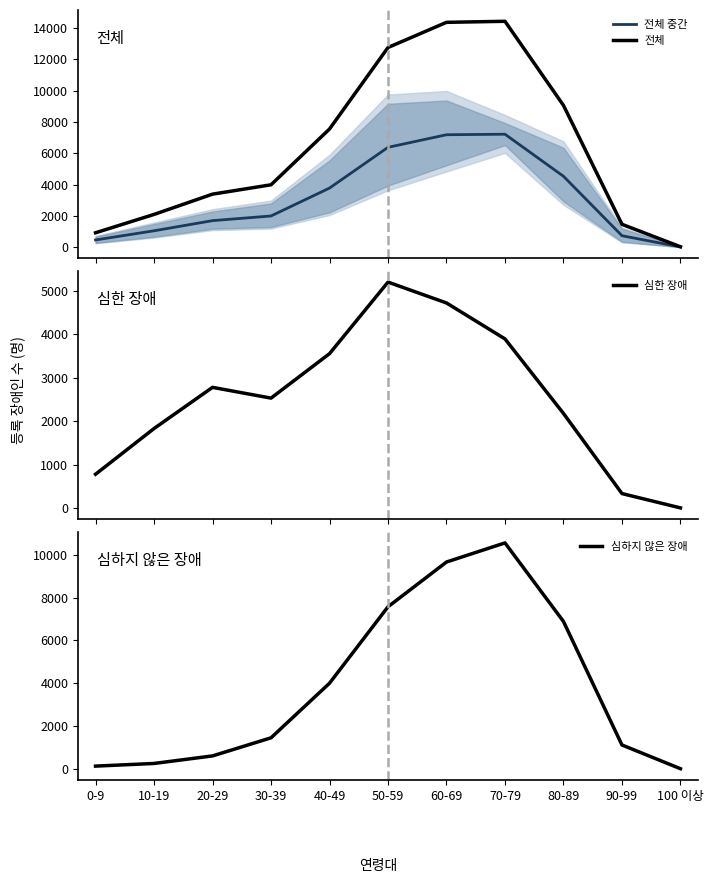

What is the sum of all 심한 장애 values?

27795